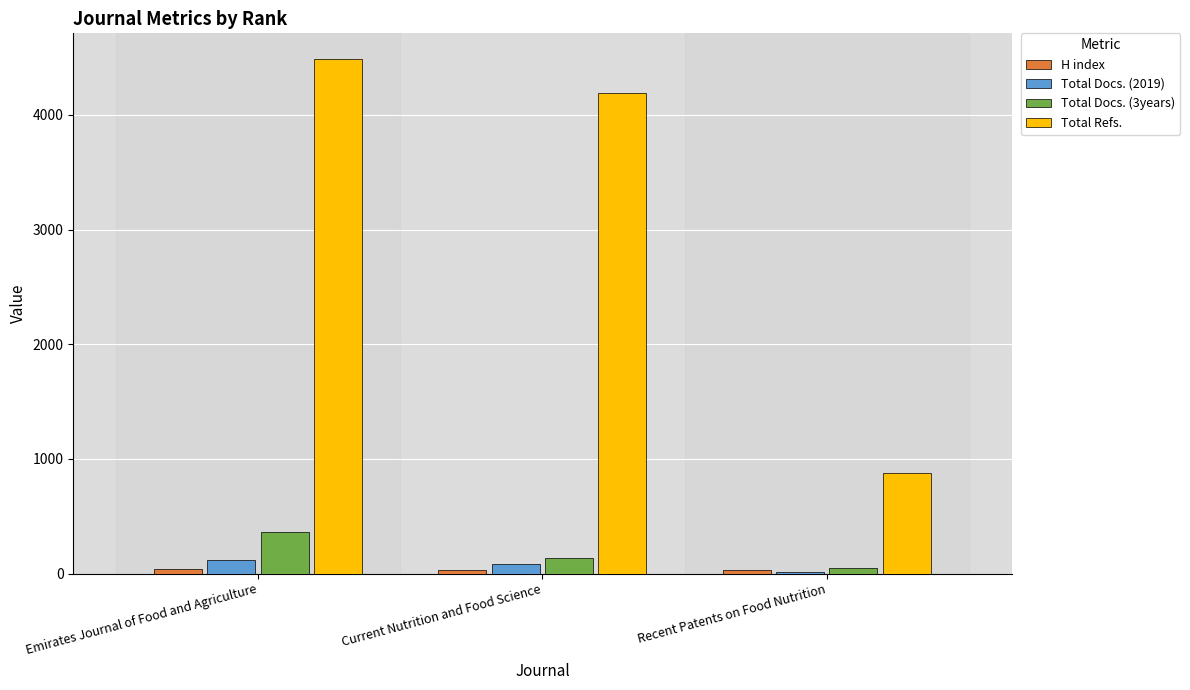

What is the value of the Total Docs. (2019) bar at the 3rd from the left?

17